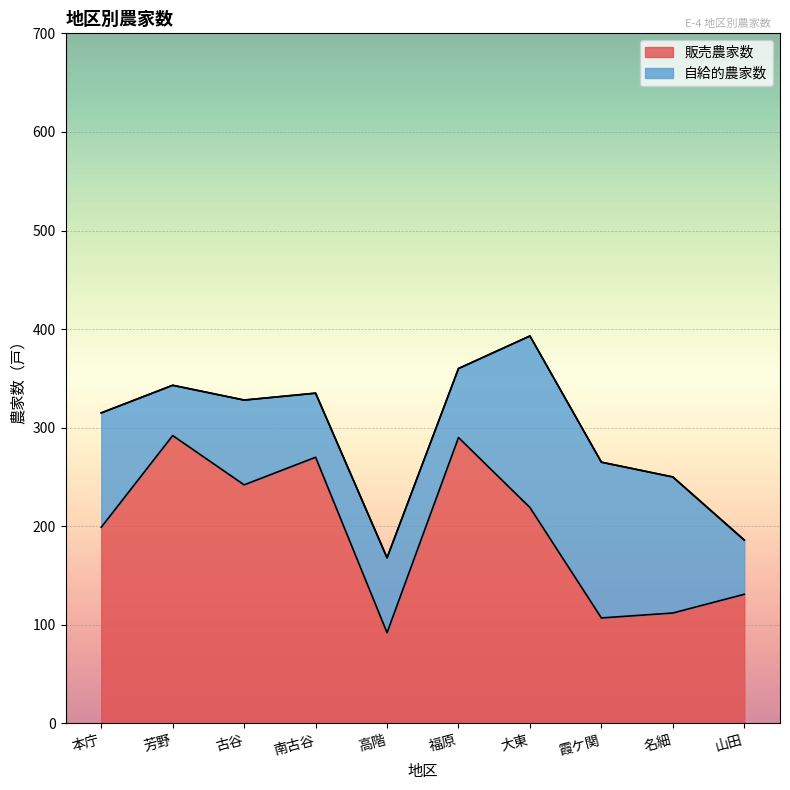

Does the chart display data point markers on the line(s)?

No